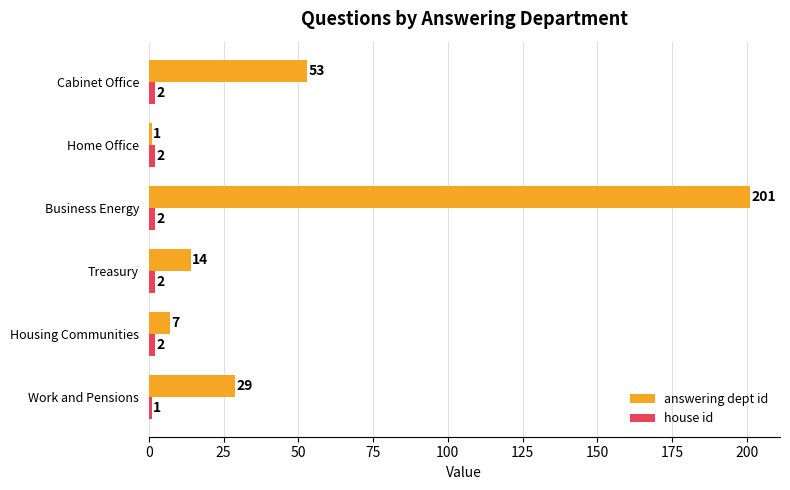

The answering dept id series shows 21 at Treasury. True or false?

False